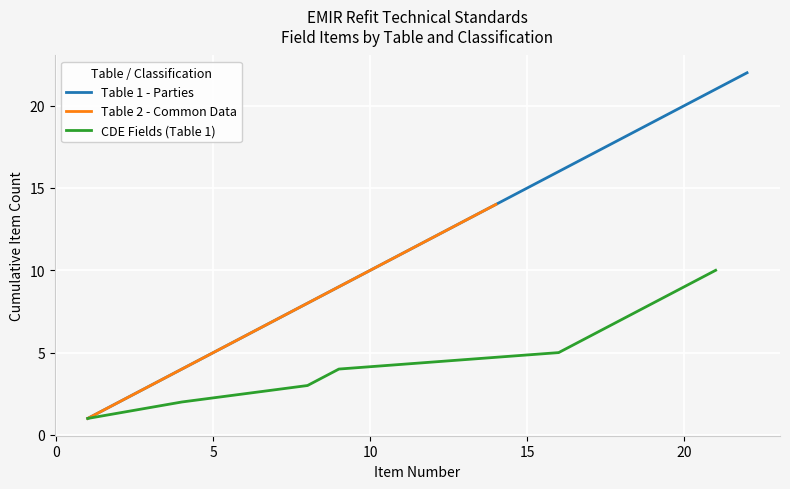

Count the number of data series in this chart.

3